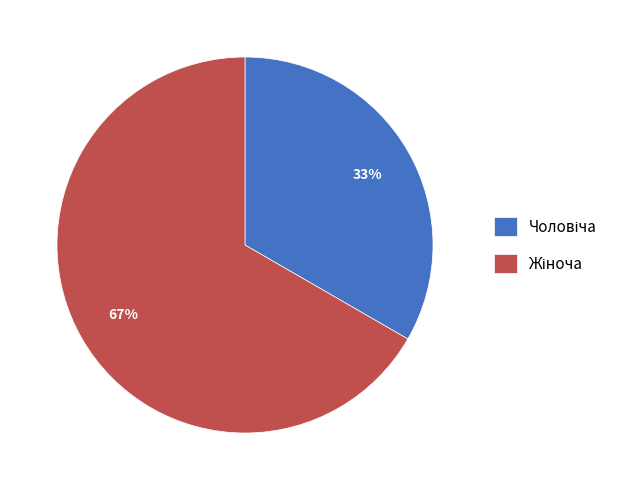

To the nearest percent, what is the average slice percentage?

50%